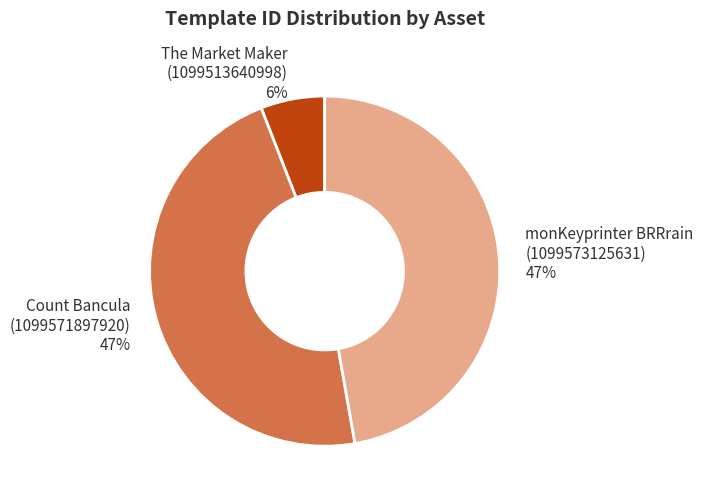

Does any single category account for the majority?

No